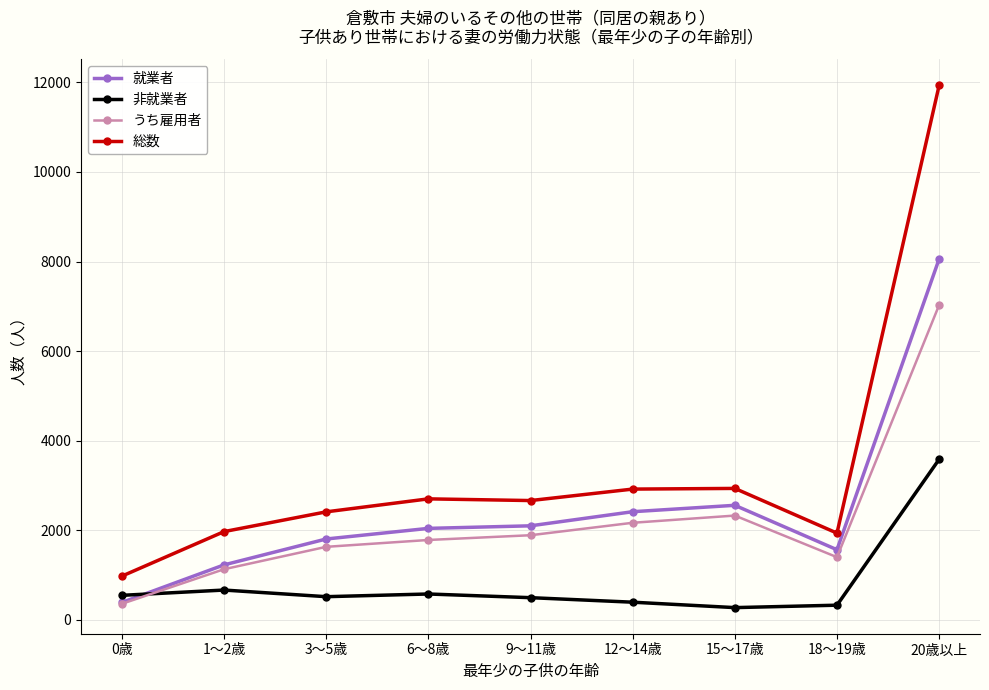

What is the greatest value displayed?

11932